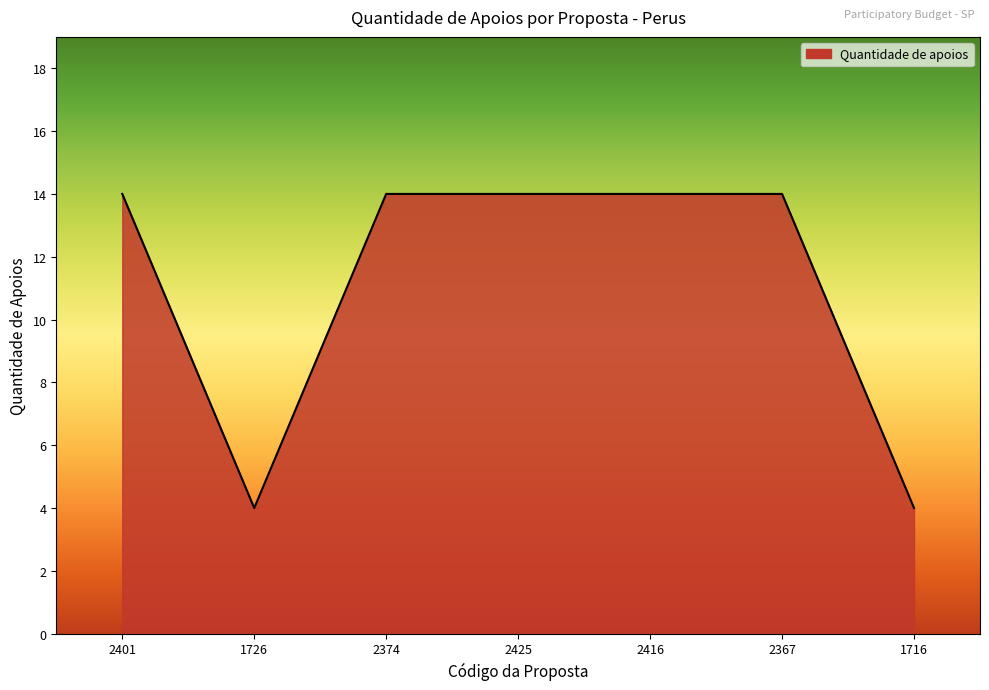

What is the difference between the second highest and minimum values?

10